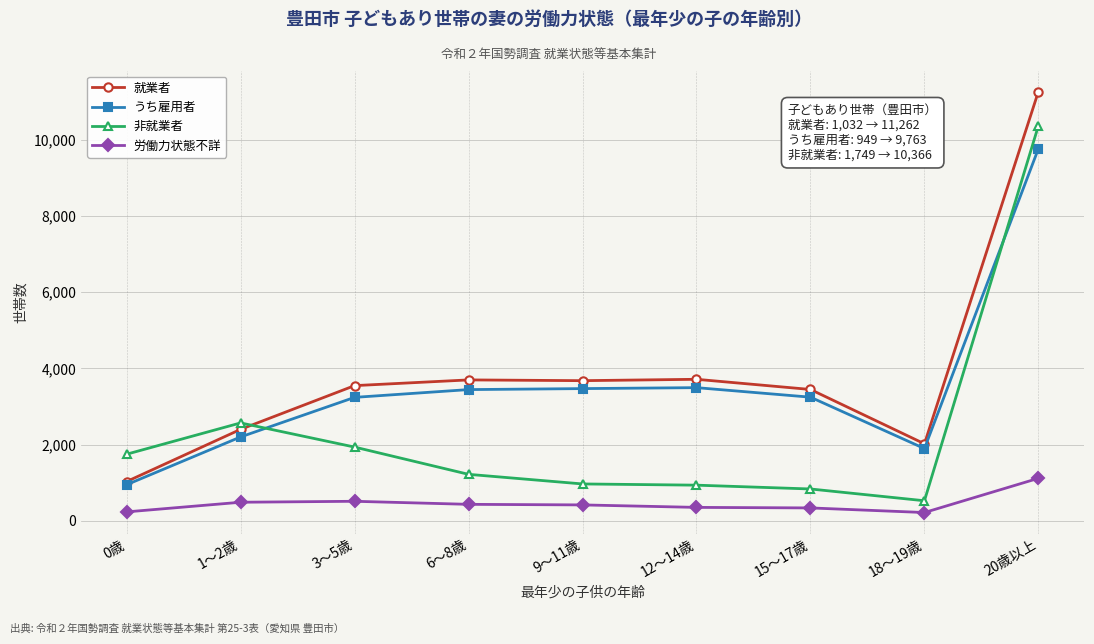

In 労働力状態不詳, how many points are higher than both neighbors (excluding endpoints)?

1